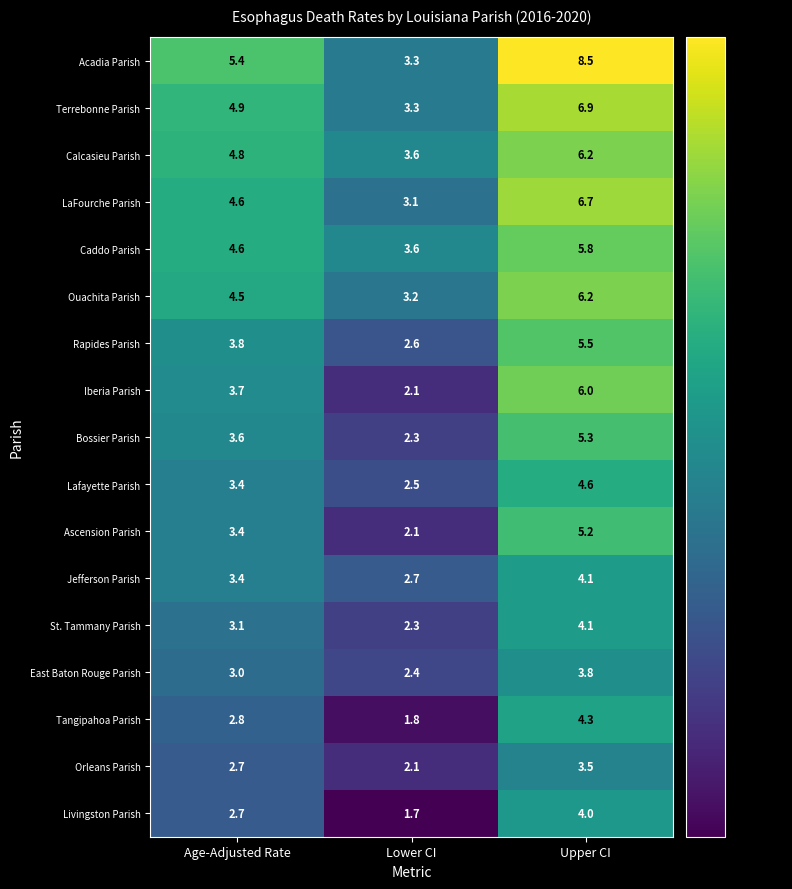

What is the lowest value of the Terrebonne Parish series?

3.3